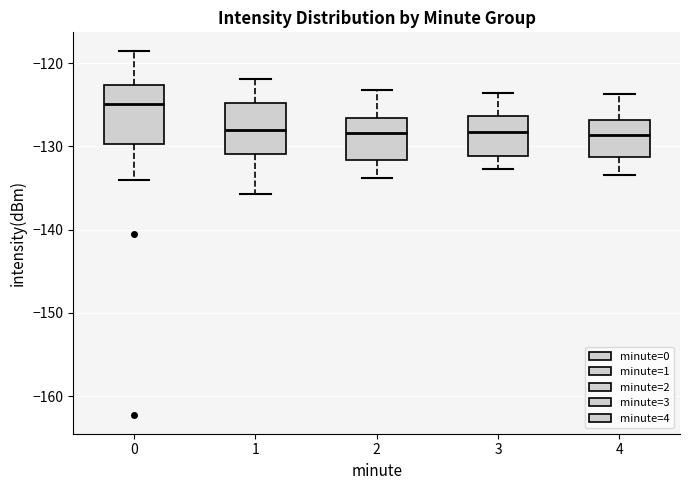

Reading left to right, transcribe this box plot: for each box, give where its median line is, the range the box spans, and where its two whiskers end, as read against the y-axis. The values are not printed on the chart, so give them approximately, as read against the axis.

0: median -125, box -130 to -123, whiskers -134 to -119
1: median -128, box -131 to -125, whiskers -136 to -122
2: median -128, box -132 to -127, whiskers -134 to -123
3: median -128, box -131 to -126, whiskers -133 to -124
4: median -129, box -131 to -127, whiskers -133 to -124